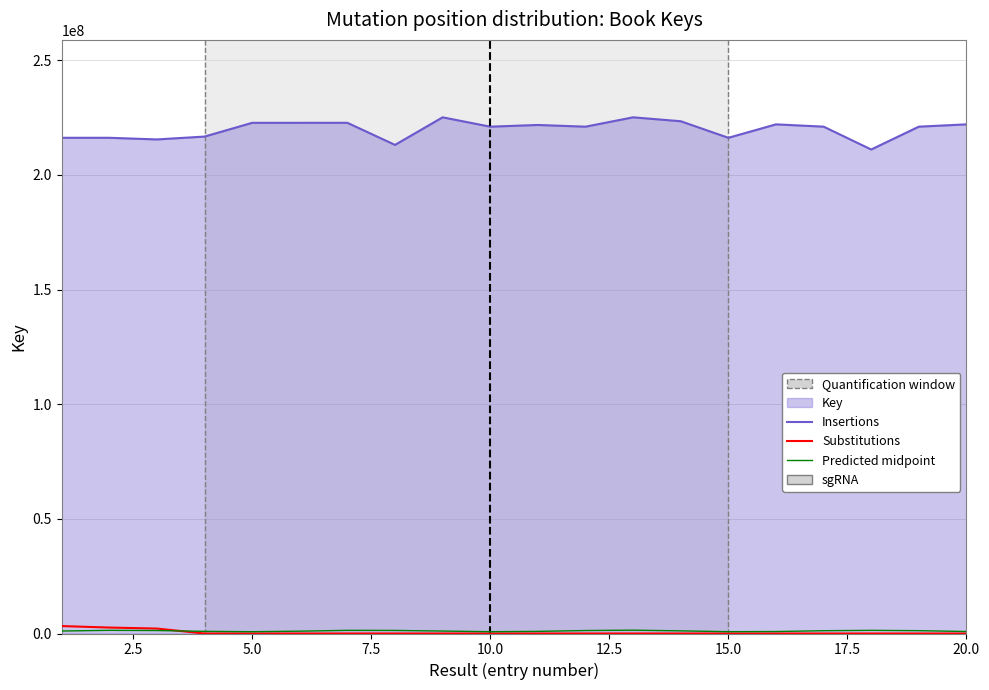

How many data points are above 221065458?

9